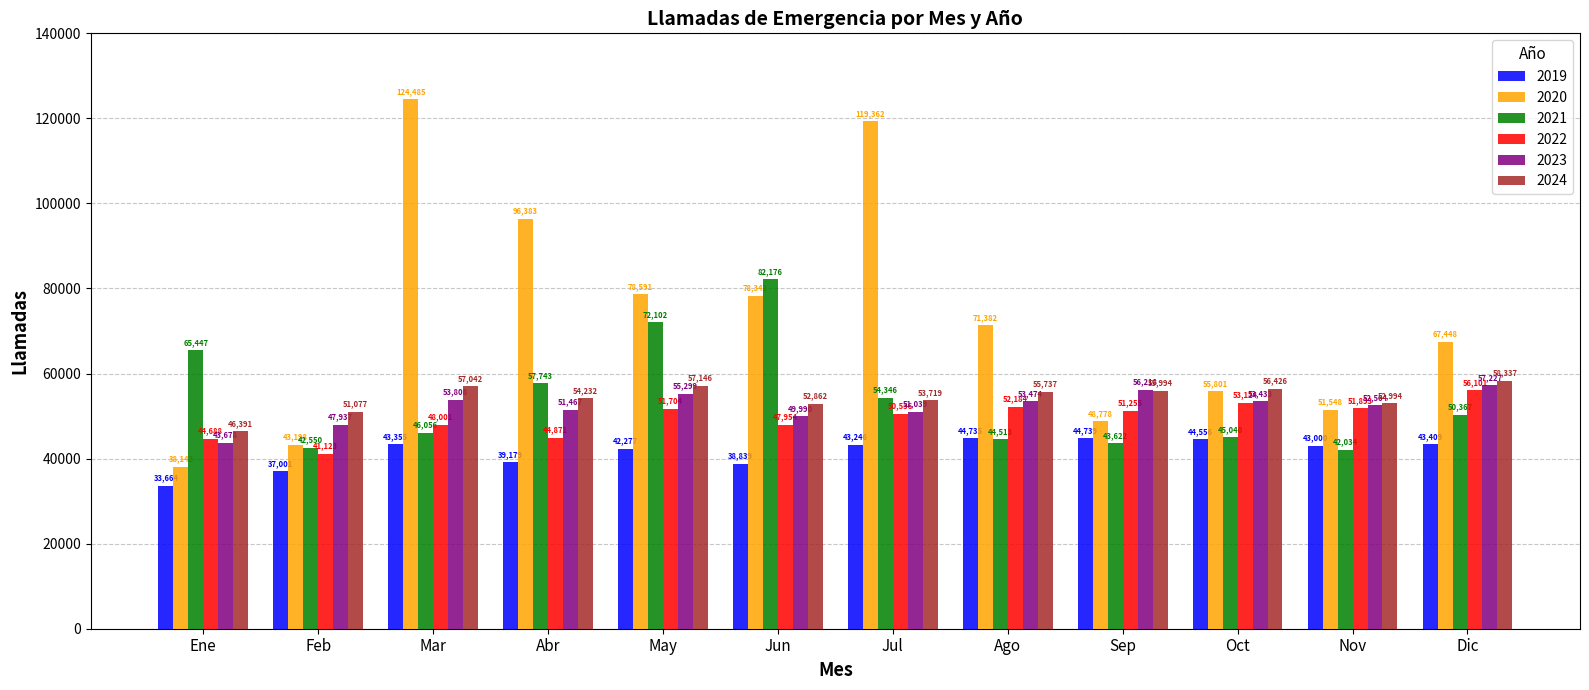

Rank the series by their maximum value, from lowest to highest.

2019, 2022, 2023, 2024, 2021, 2020